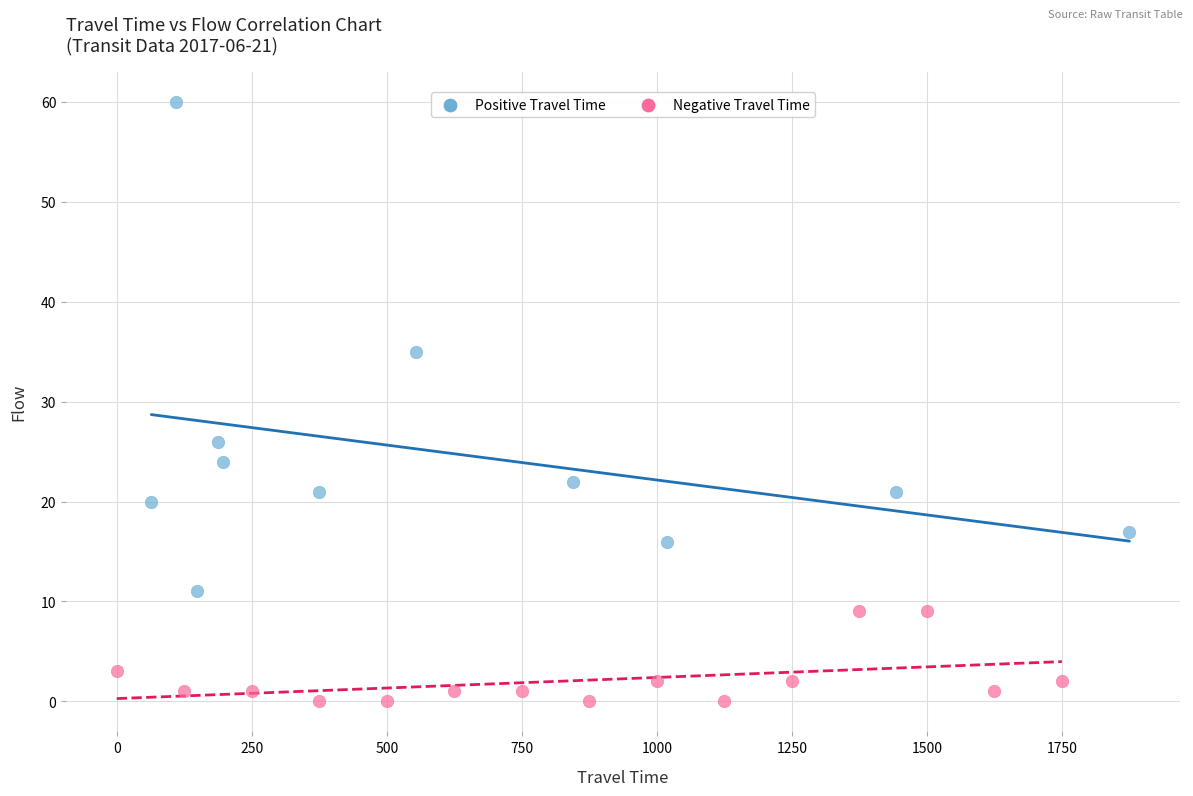

Which series contains the highest Y value?

Positive Travel Time